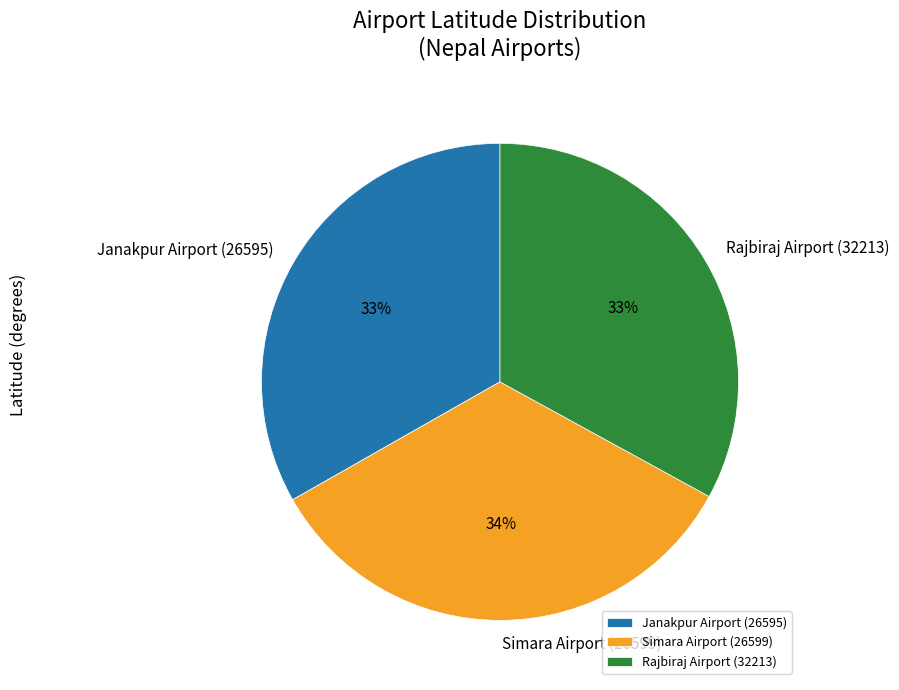

What percentage is the Rajbiraj Airport (32213) slice, to the nearest percent?

33%